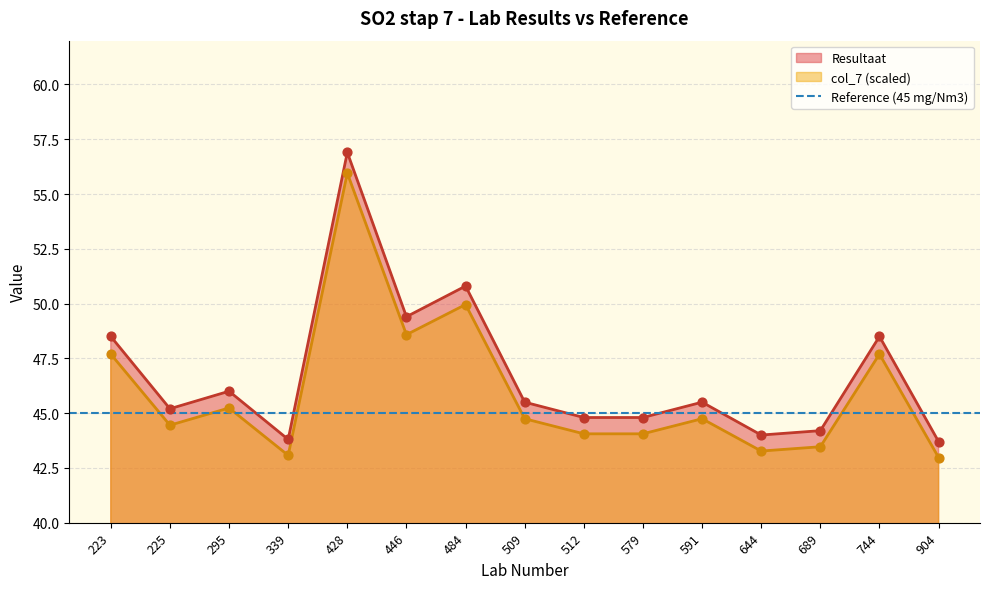

Which series has the largest Y range (max minus min)?

Resultaat